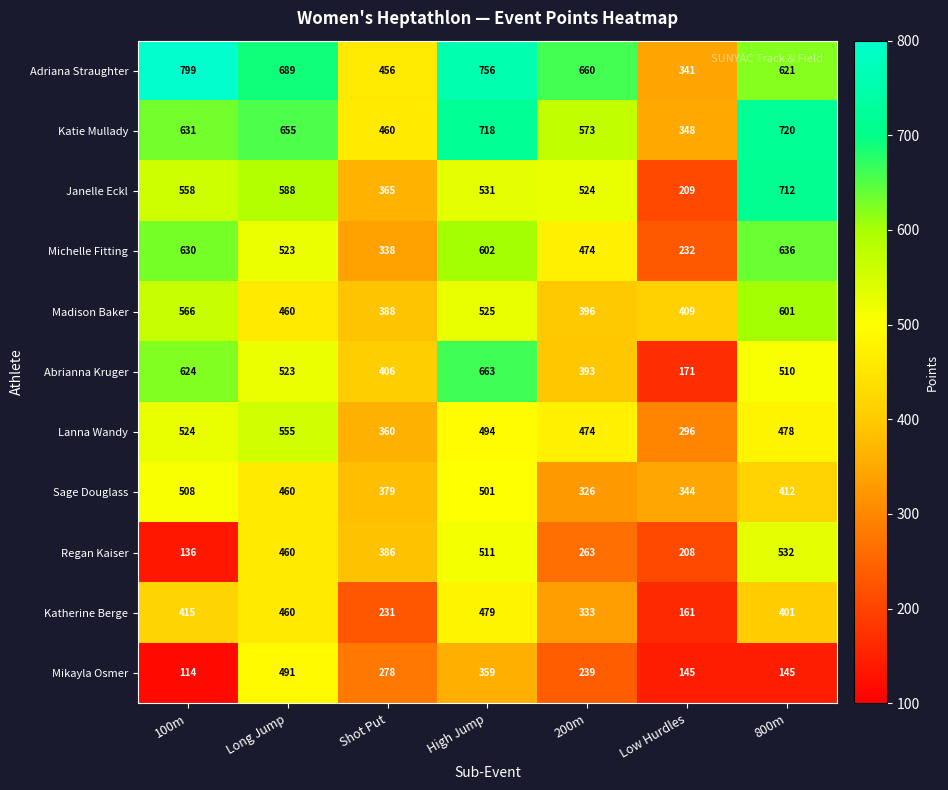

What is the smallest value displayed?

114